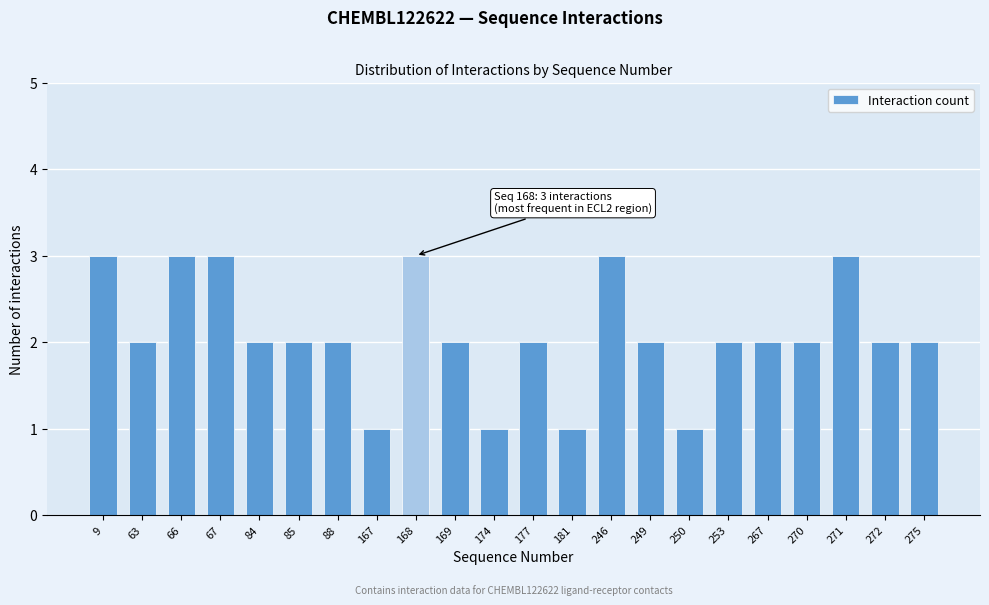

Reading left to right, extract all data points from this chart.

3	2	3	3	2	2	2	1	3	2	1	2	1	3	2	1	2	2	2	3	2	2